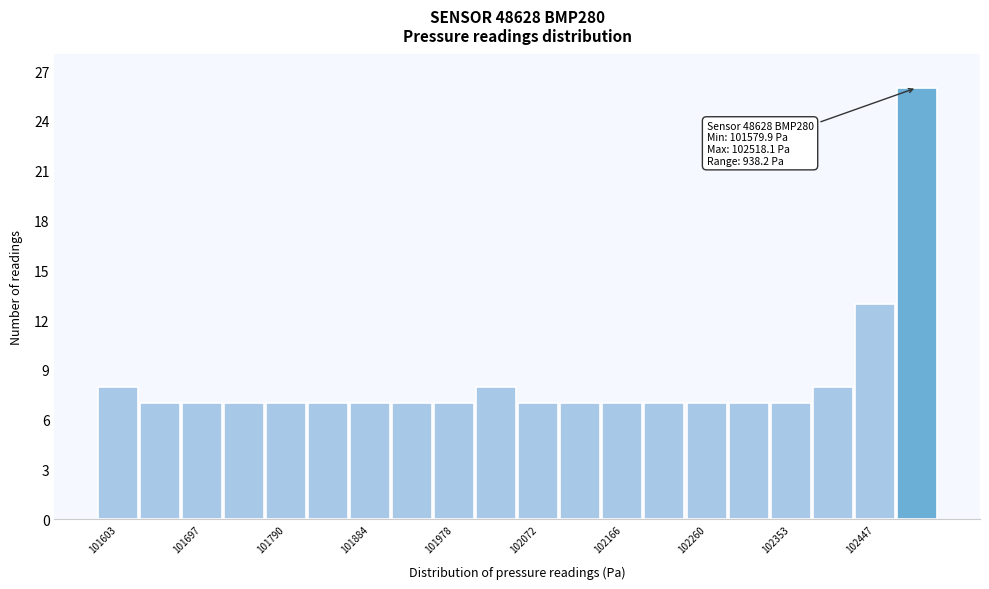

Which range on the x-axis has the tallest bar?

102470 to 102520